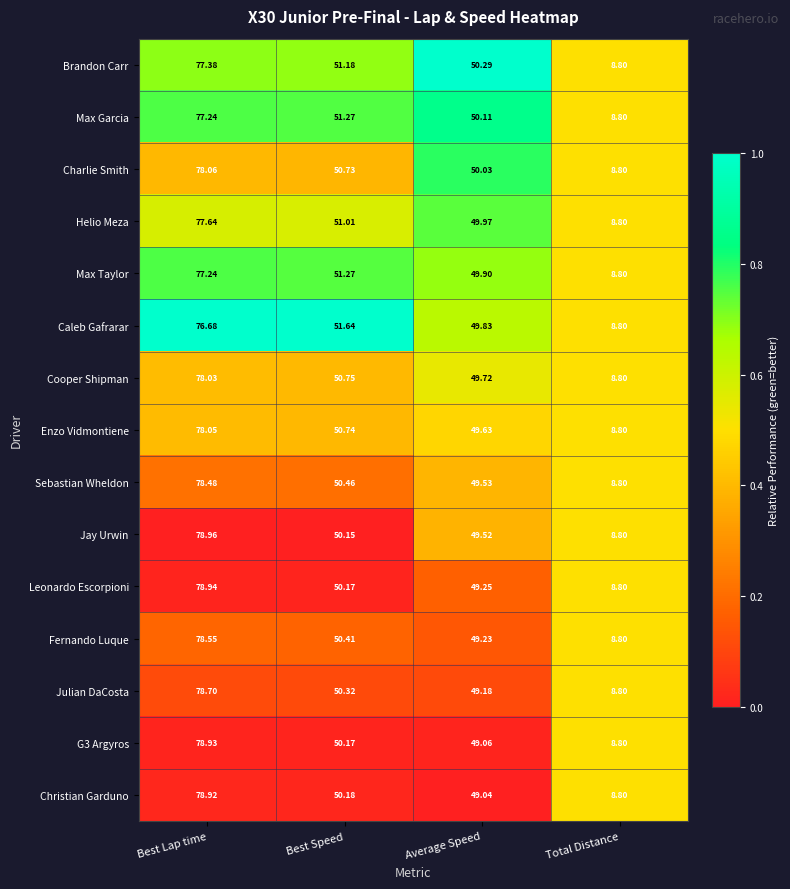

Is the value of Fernando Luque at Best Speed greater than the value of Leonardo Escorpioni at Best Speed?

Yes